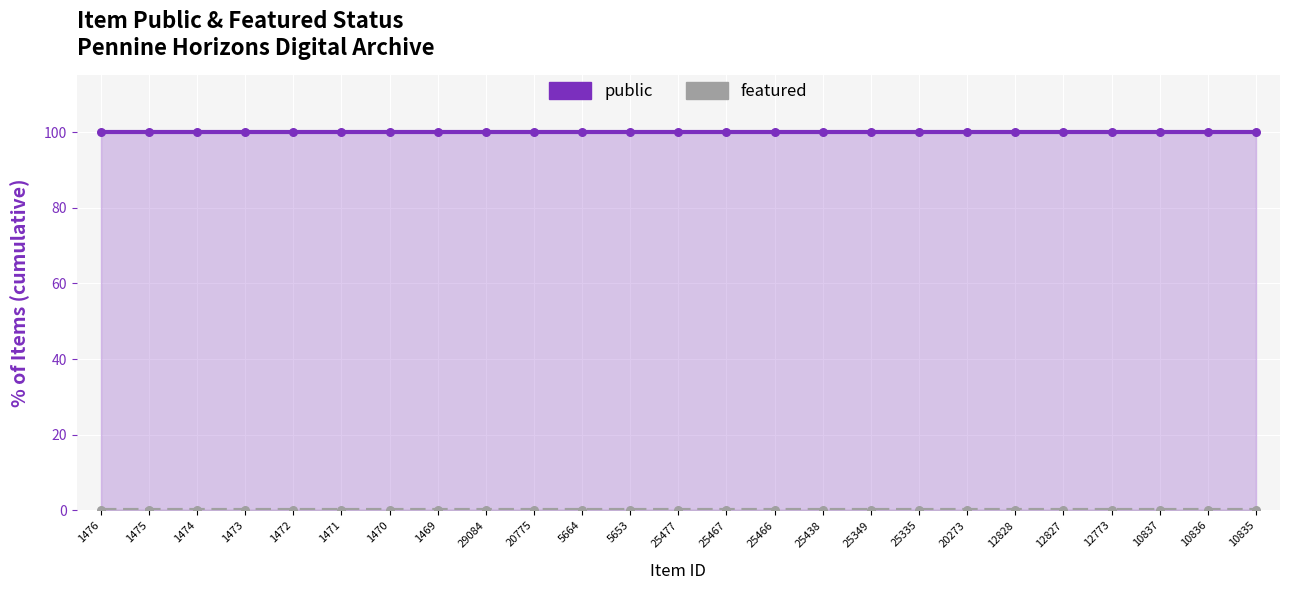

Which series contains the lowest Y value?

featured (cumulative %)